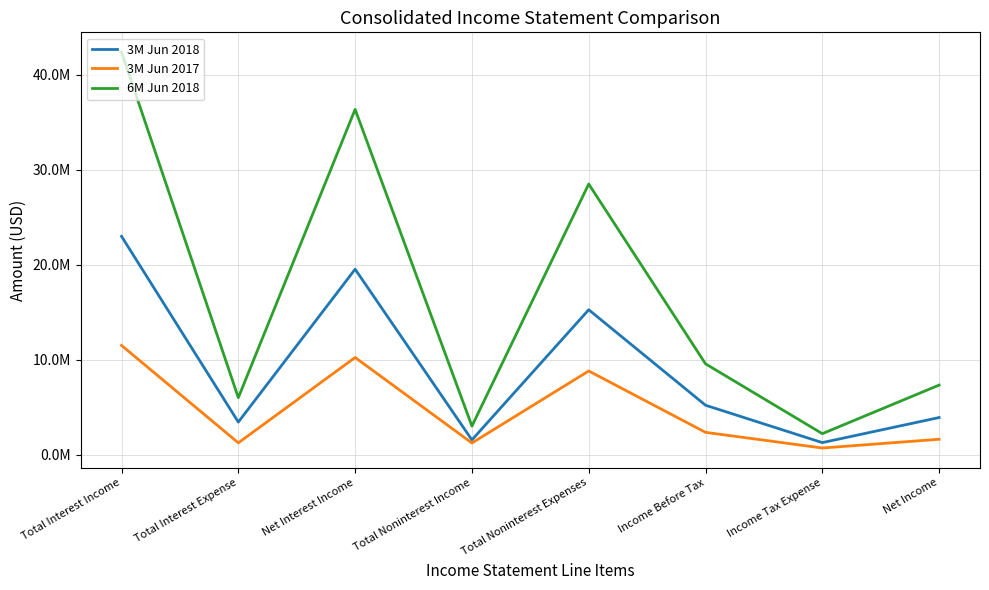

What is the difference between the second highest and minimum values in the 3M Jun 2018 series?

18243315